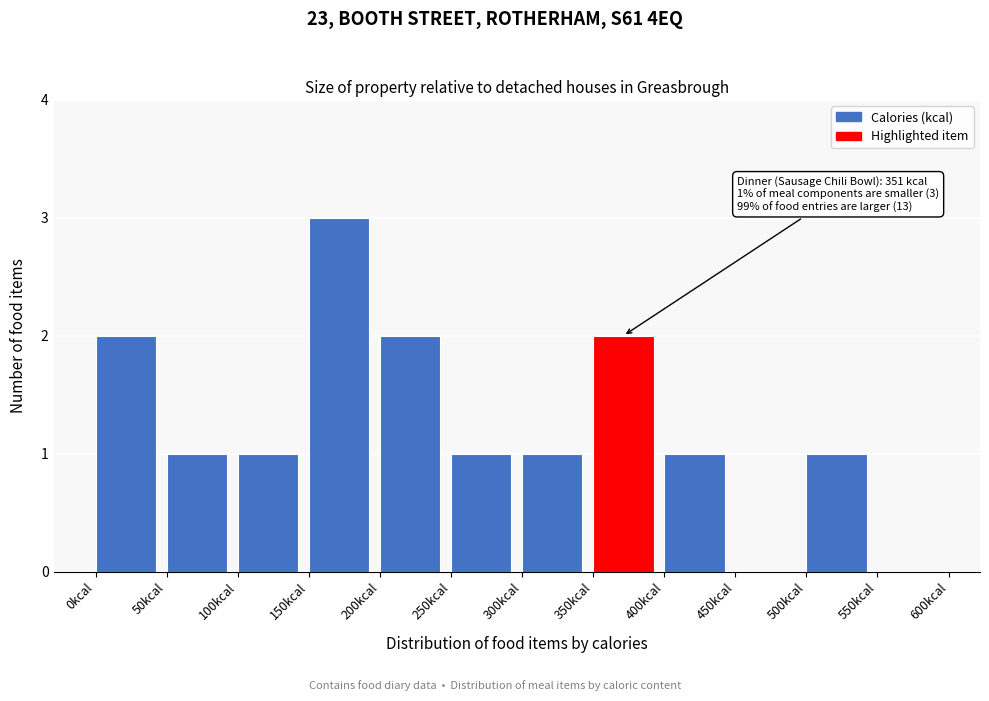

Which range on the x-axis has the tallest bar?

150 to 200